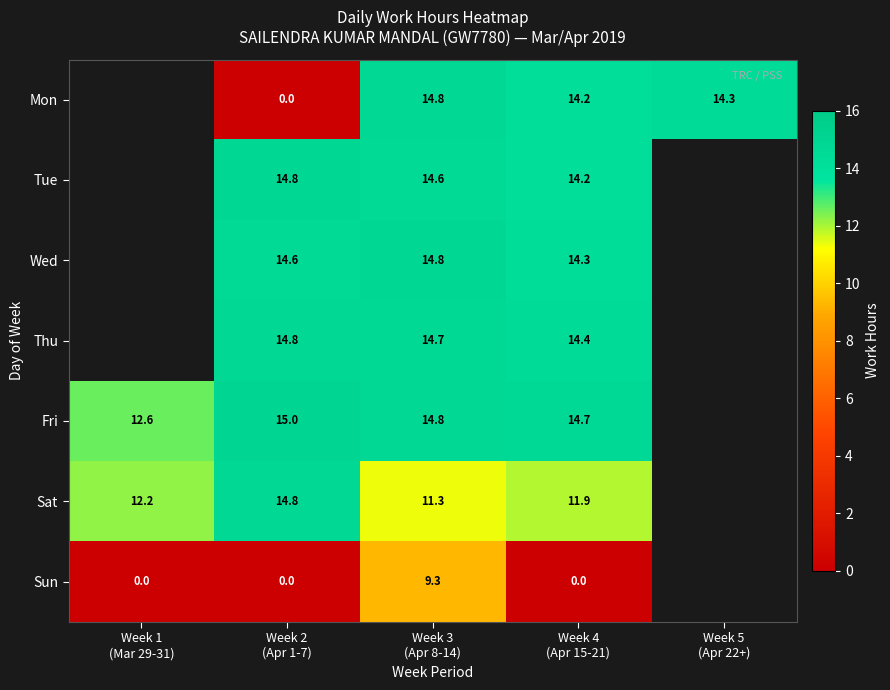

How many values in Sun are above zero?

1